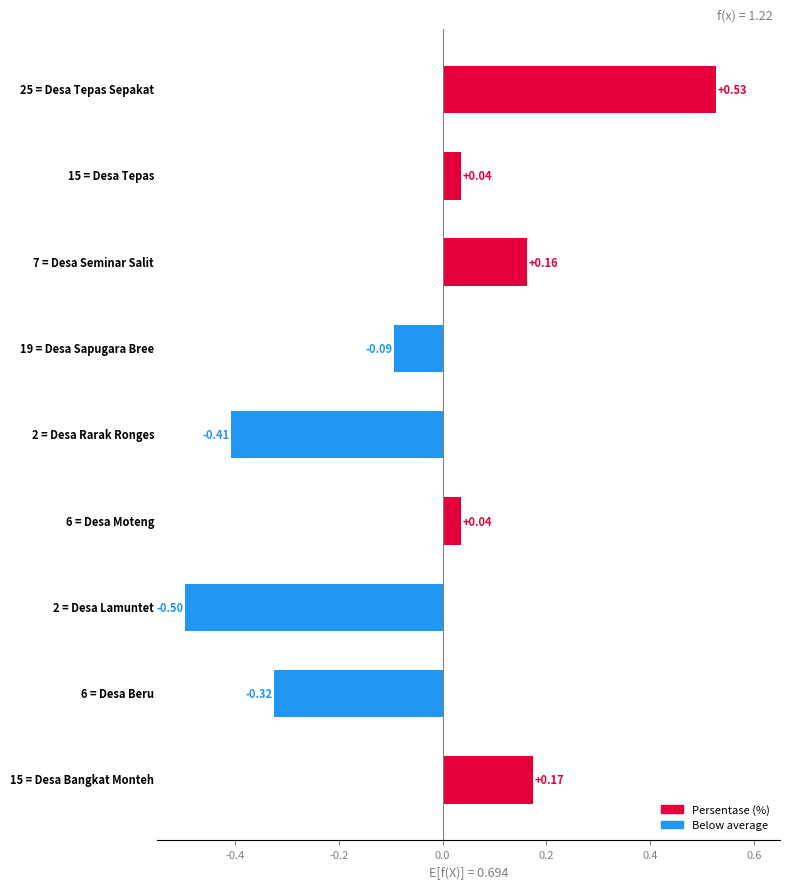

How many positive values are there?

5